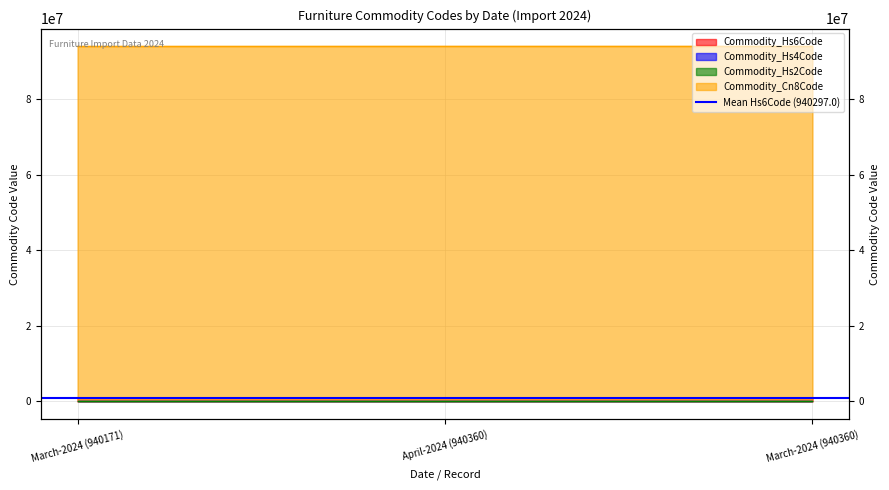

Is it true that Commodity_Cn8Code equals 94036090 at March-2024 (940360)?

True